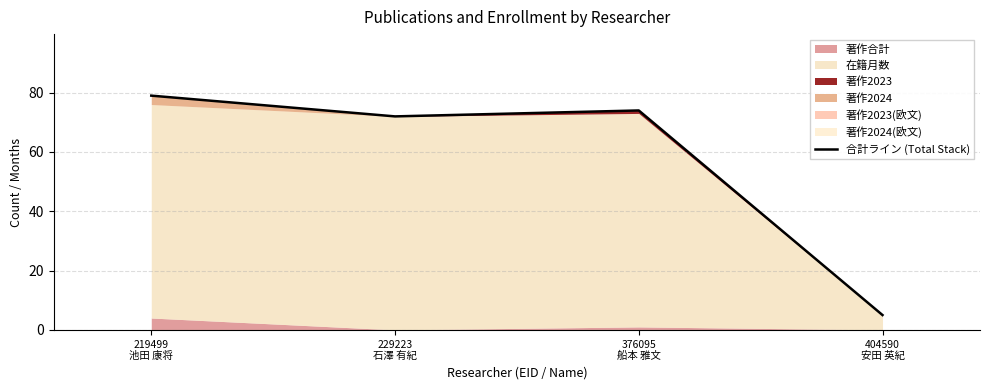

How many lines are shown in the chart?

1